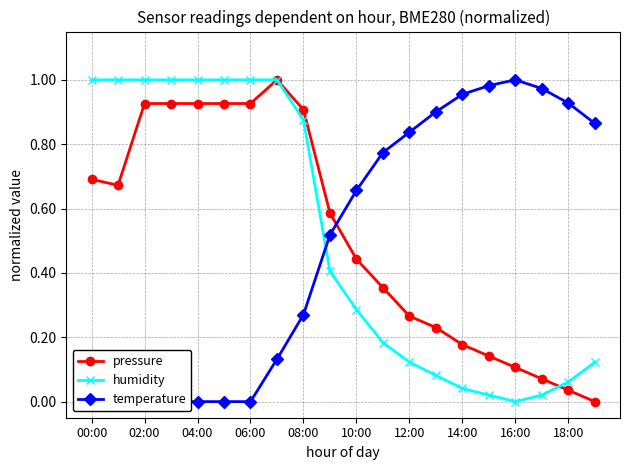

How many values in the temperature series exceed 0?

15